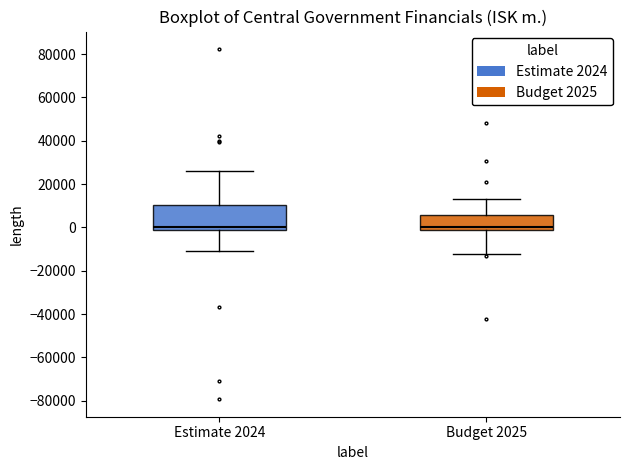

Where does the upper whisker of the box for Estimate 2024 end on the y-axis? The values are not printed on the chart, so give them approximately, as read against the axis.

26000